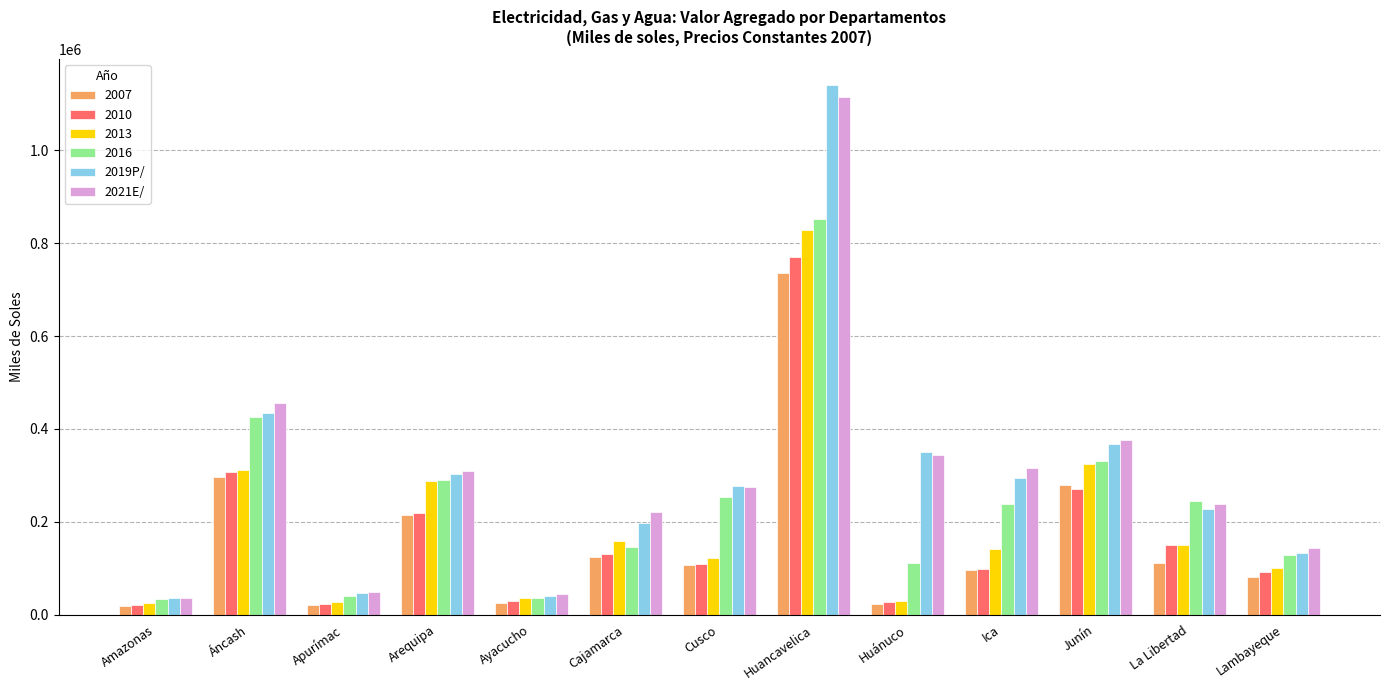

How many values in the 2021E/ series are below 275069?

6